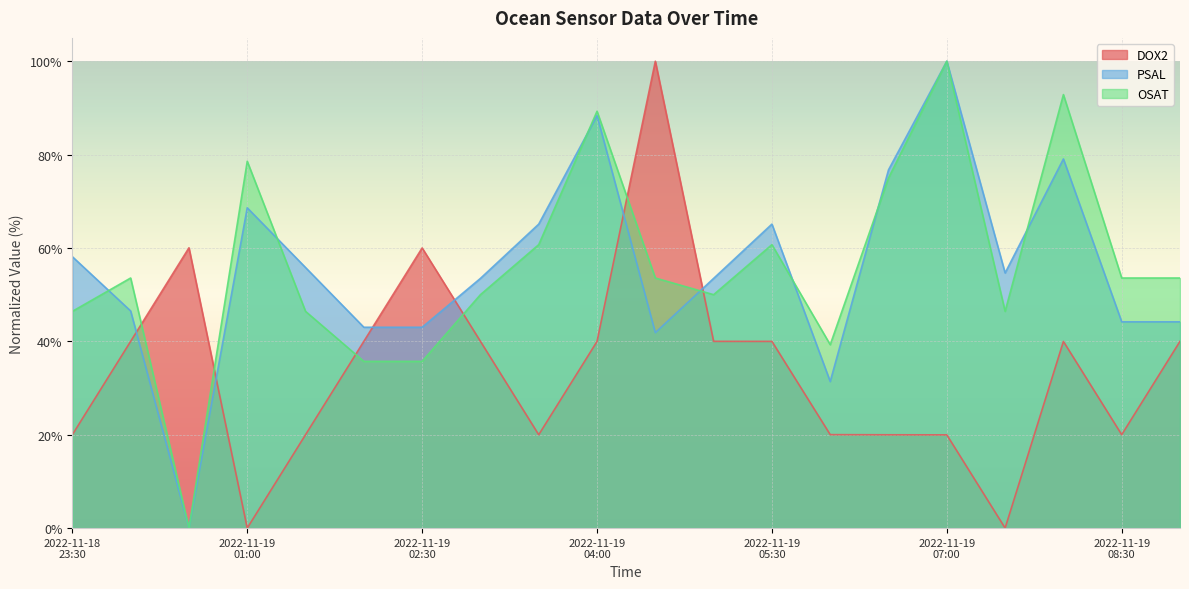

How many times do PSAL and DOX2 cross each other?

6